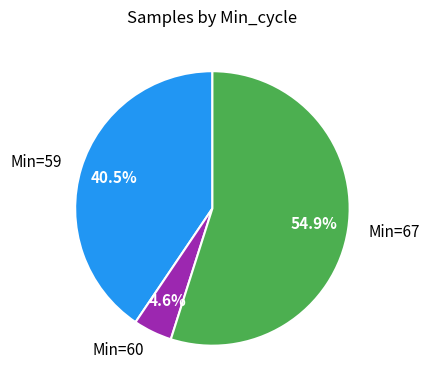

How many slices are in this pie chart?

3